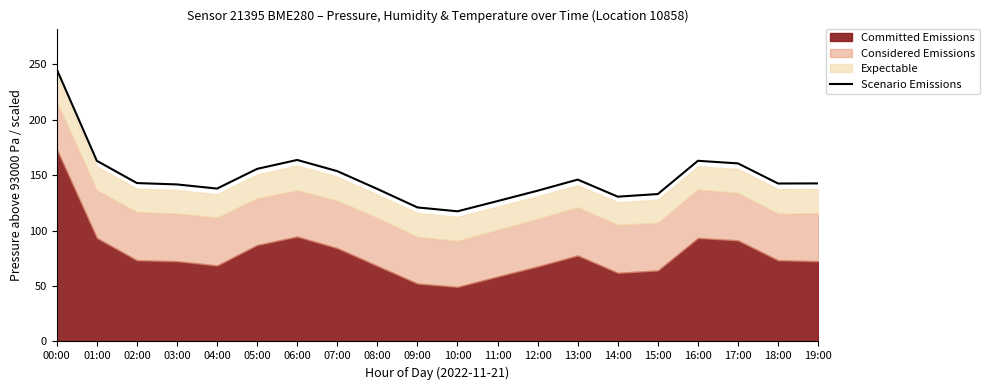

At which category does the chart reach its peak across all series?

00:00